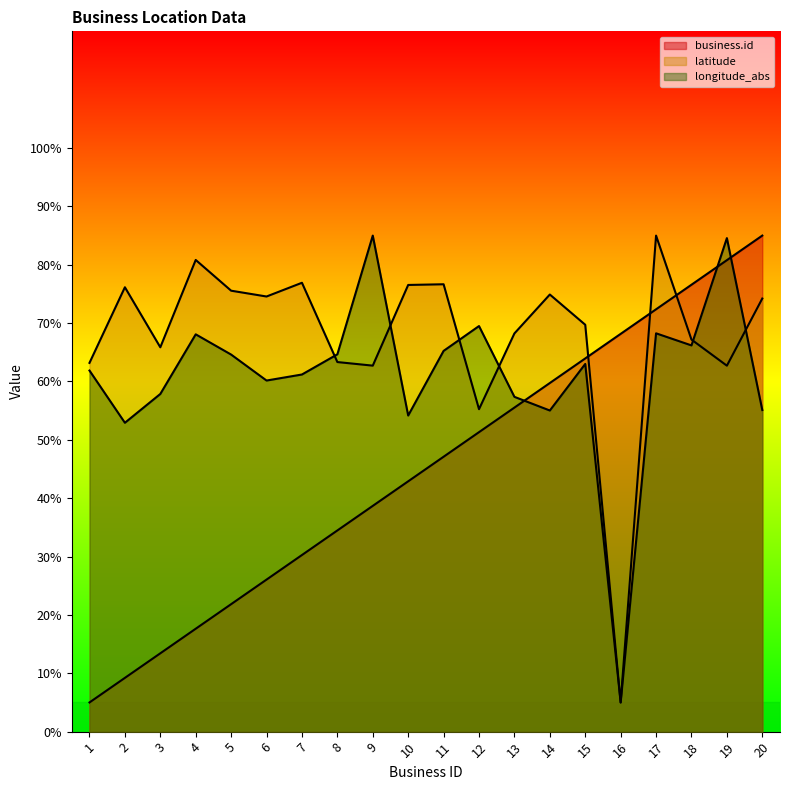

How many lines are shown in the chart?

3